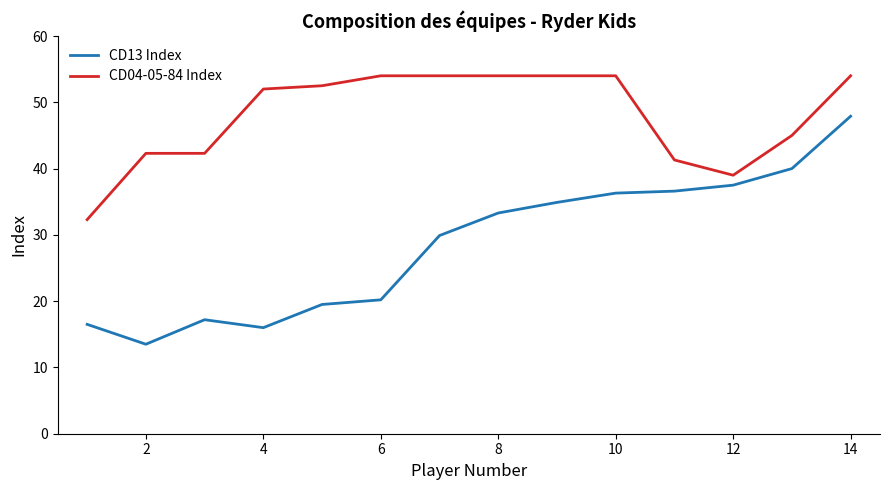

What is the lowest value of the CD13 Index series?

13.5